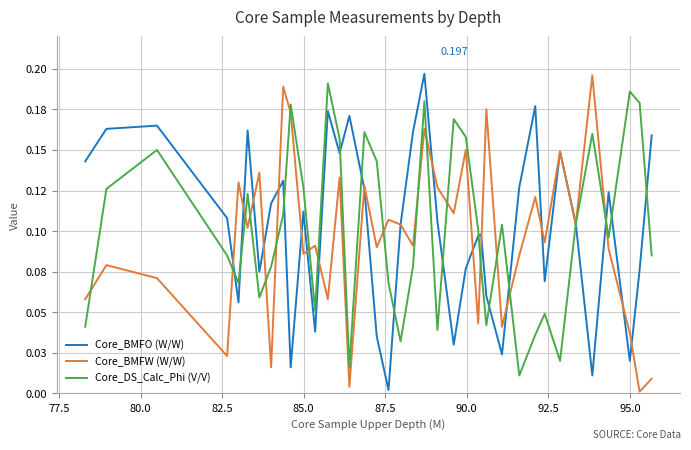

Does the chart have visible grid lines?

Yes